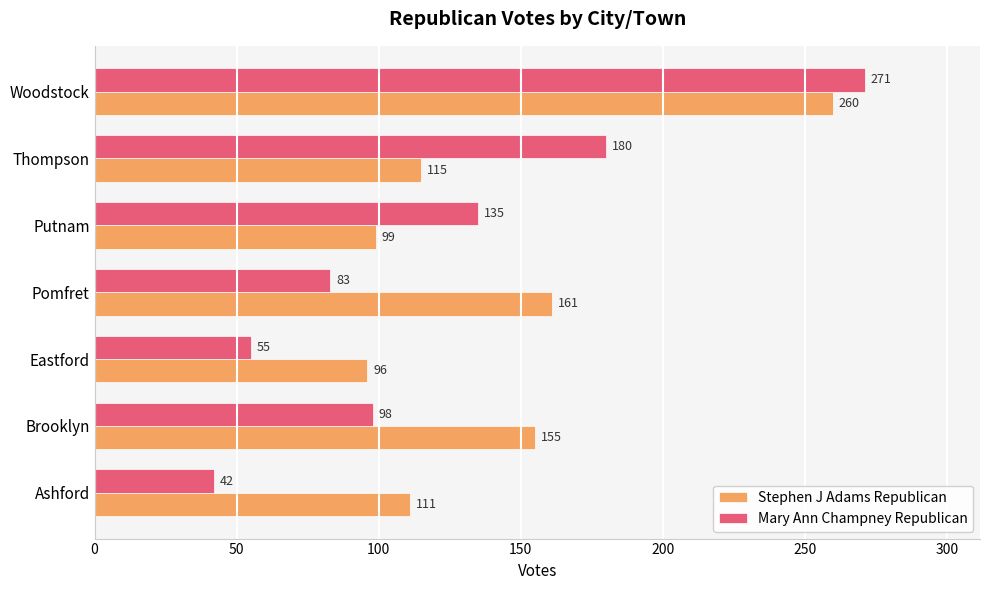

What is the minimum value for Stephen J Adams Republican?

96